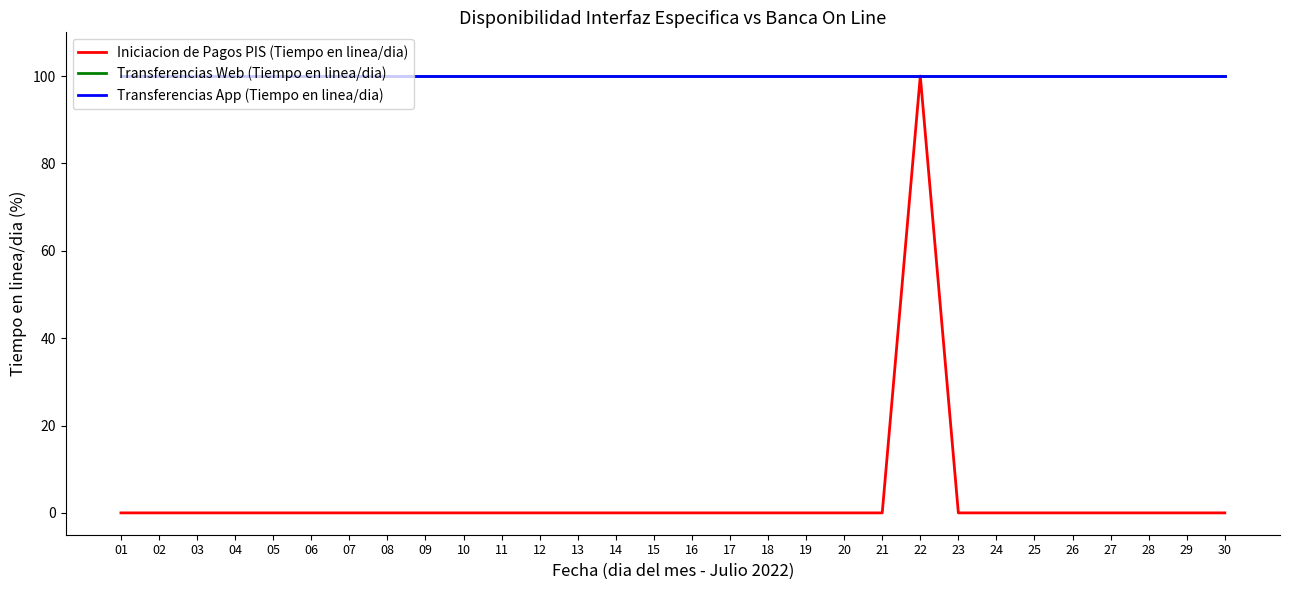

List the series in order of their peak value, lowest first.

Iniciacion de Pagos PIS (Tiempo en linea/dia), Transferencias Web (Tiempo en linea/dia), Transferencias App (Tiempo en linea/dia)